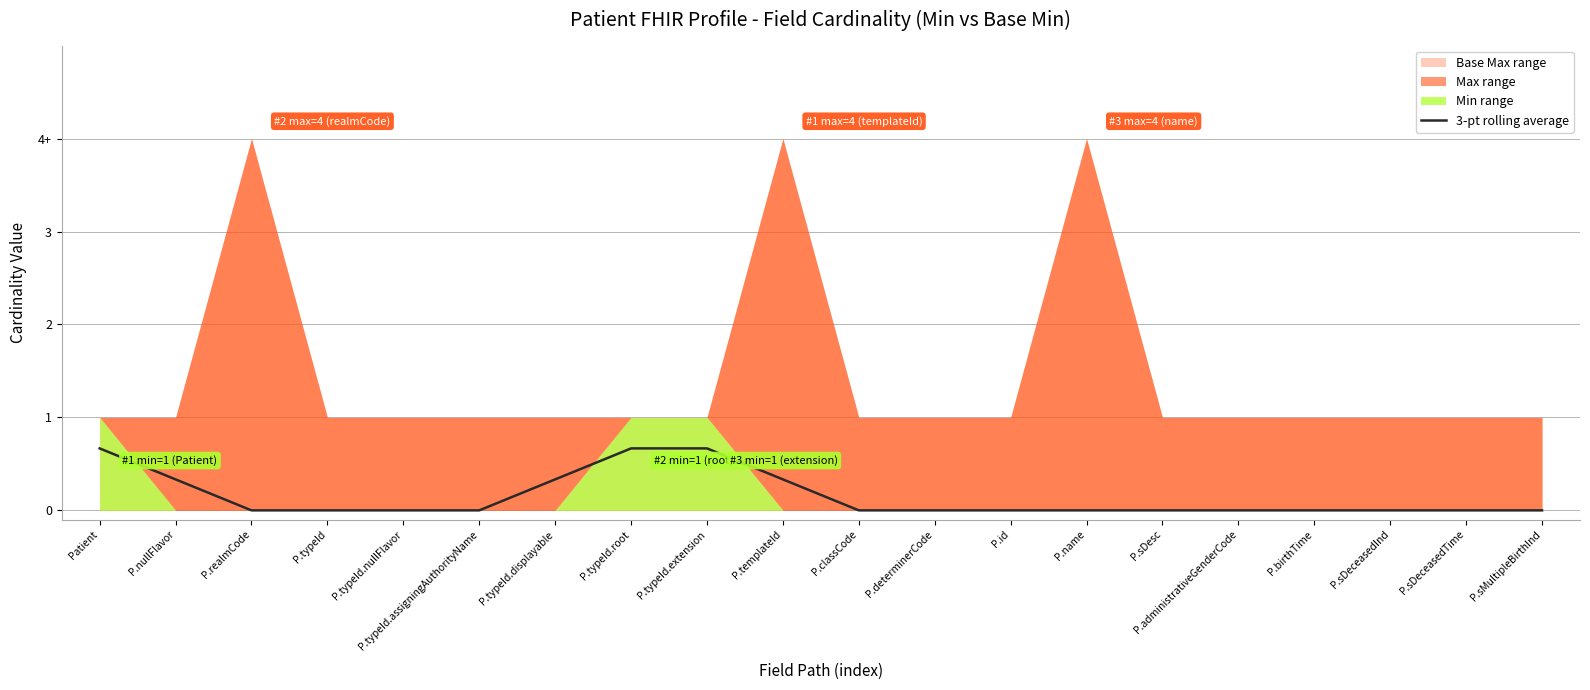

True or false: the data has more than 1 interior local peaks.

False